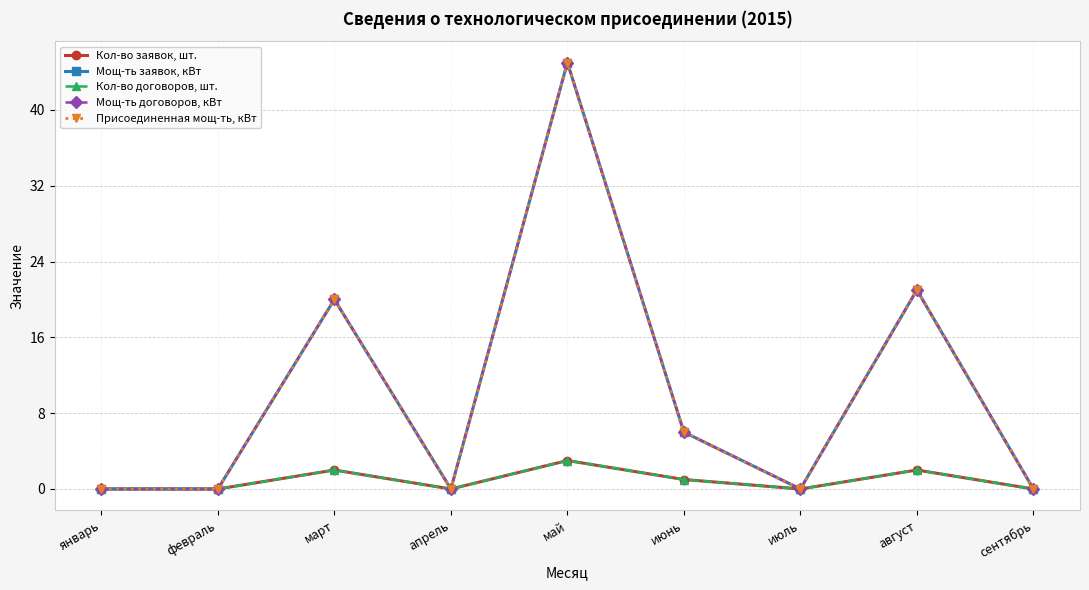

How many lines are shown in the chart?

5